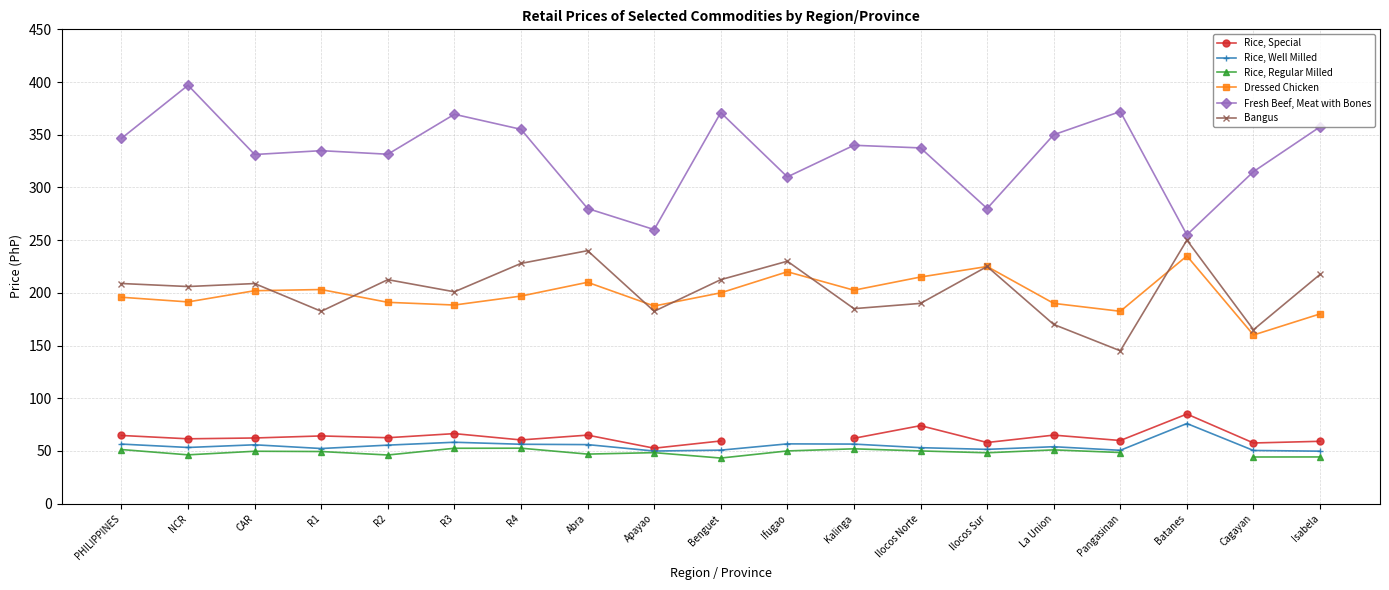

What is the value of the Rice, Well Milled point at the 17th from the left?

76.0